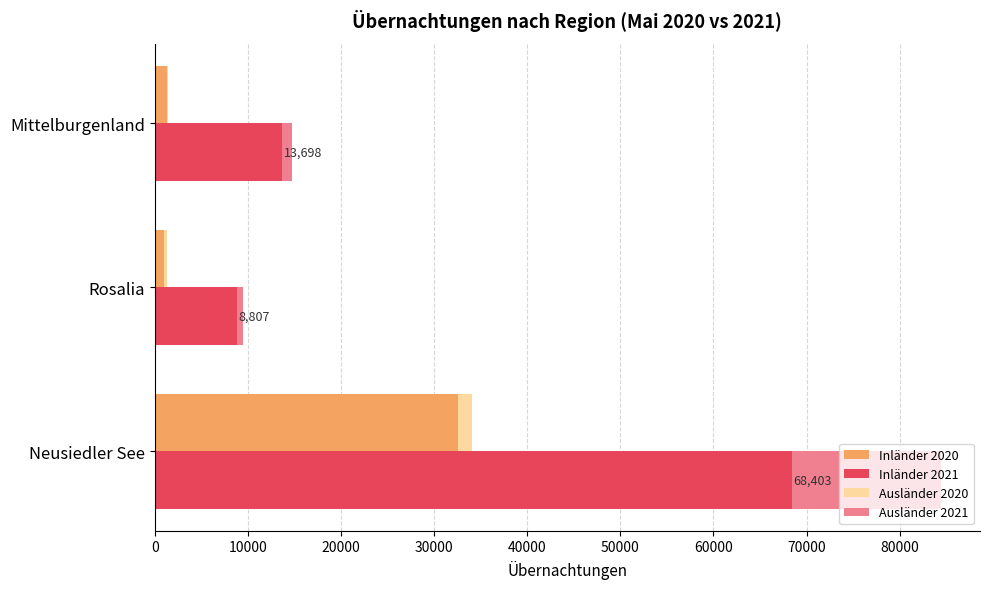

Reading left to right, extract all data points from this chart.

Inländer 2020: 32624	995	1349
Inländer 2021: 68403	8807	13698
Ausländer 2020: 1447	319	25
Ausländer 2021: 16007	650	1075